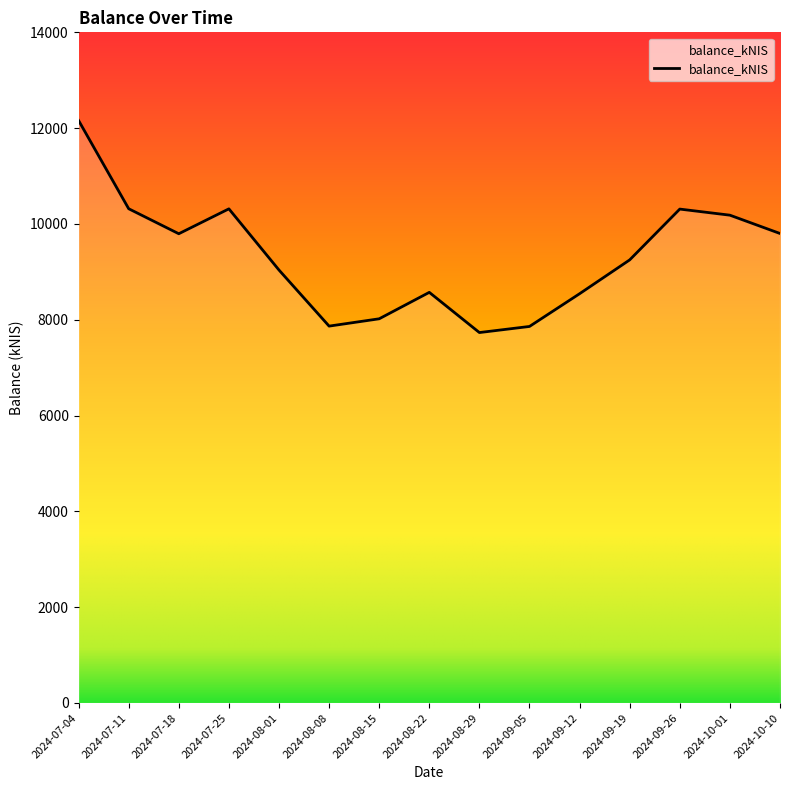

What is the change in value from 2024-07-18 to 2024-08-15?

-1775.4